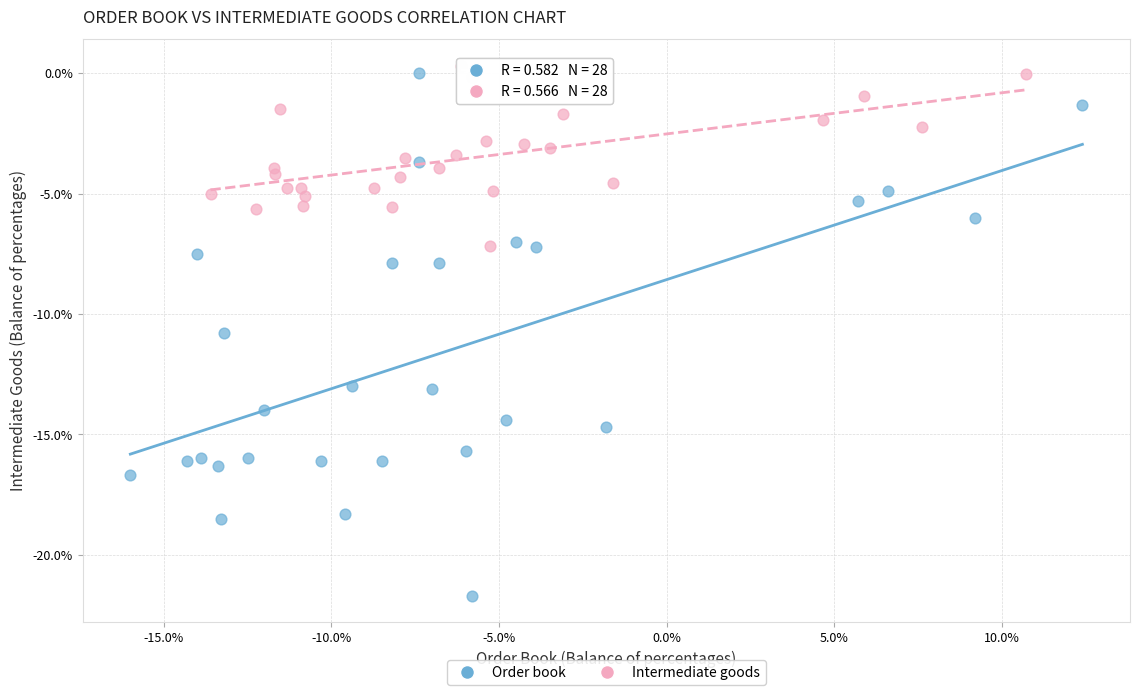

Which series has the widest spread of Y values?

Order book